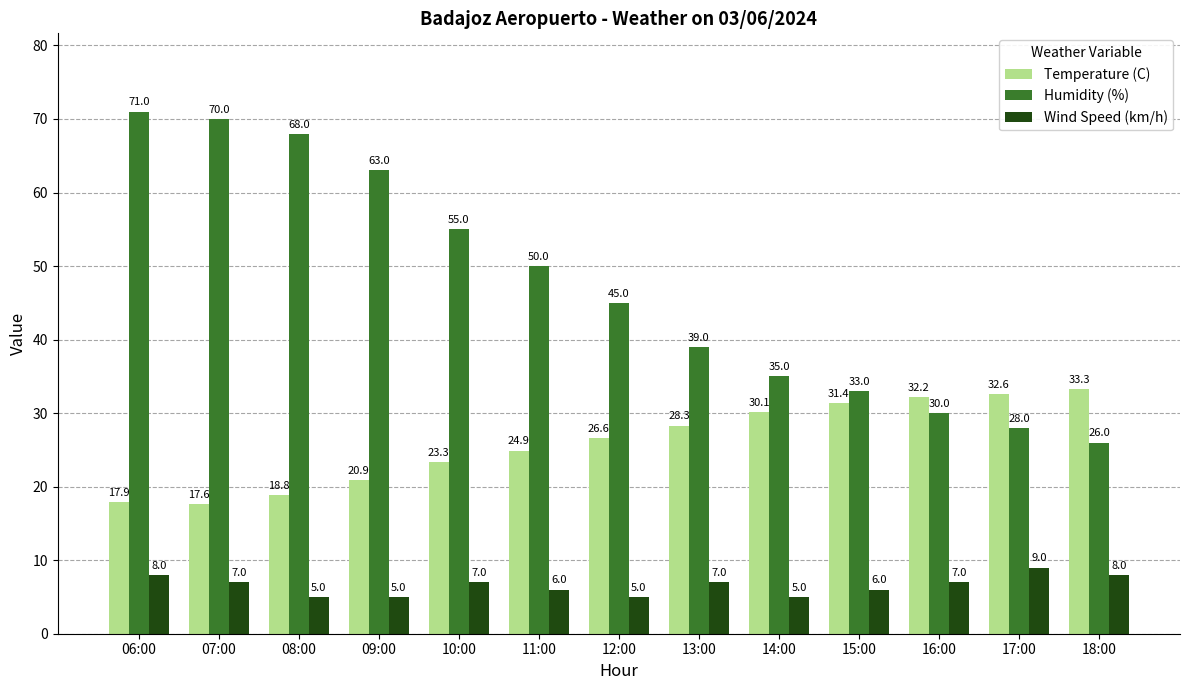

What is the label of the 4th bar from the left?

09:00